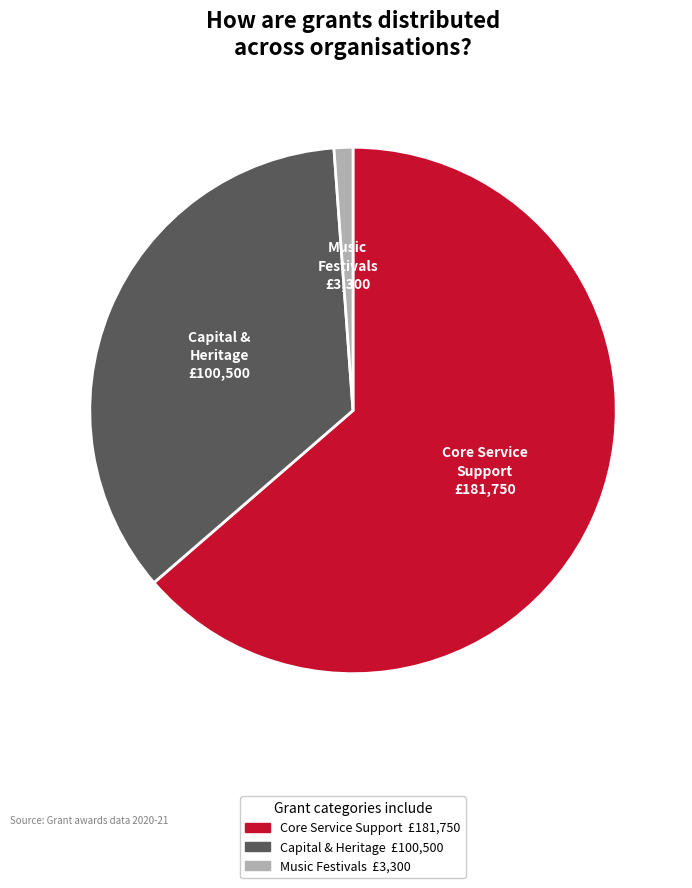

Is it true that Music Festivals is 13% of the pie?

False